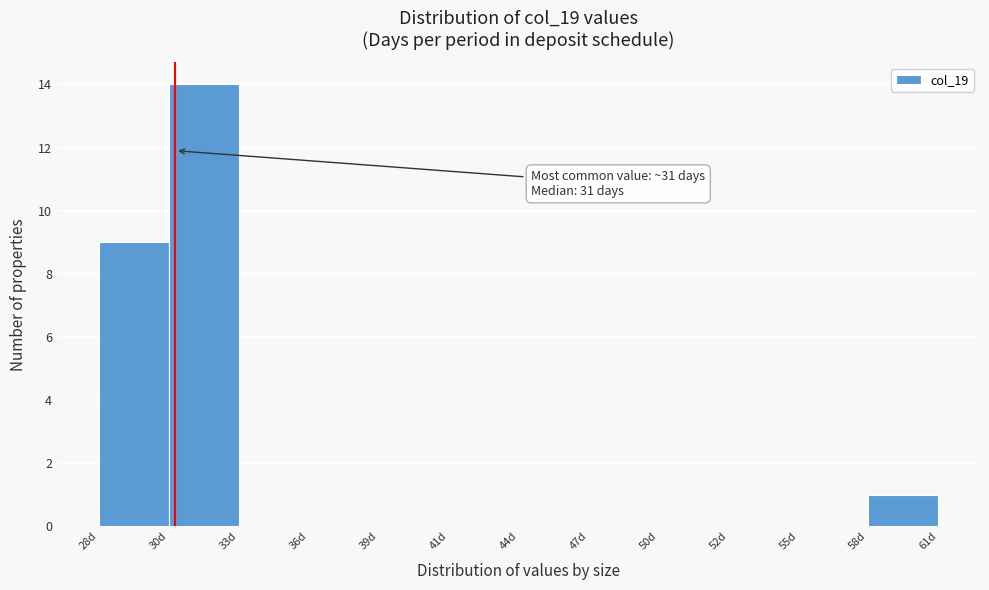

Reading left to right, transcribe all the data shown in this chart.

28d=9	30d=14	33d=0	36d=0	39d=0	41d=0	44d=0	47d=0	50d=0	52d=0	55d=0	58d=1